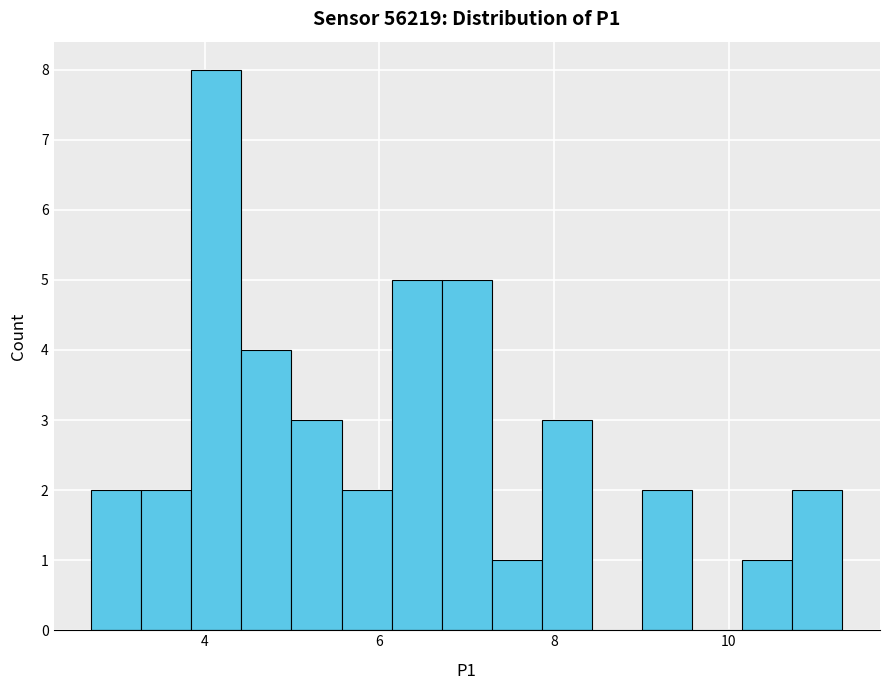

Read against the x-axis, roughly where is the centre of the tallest bar?

4.2